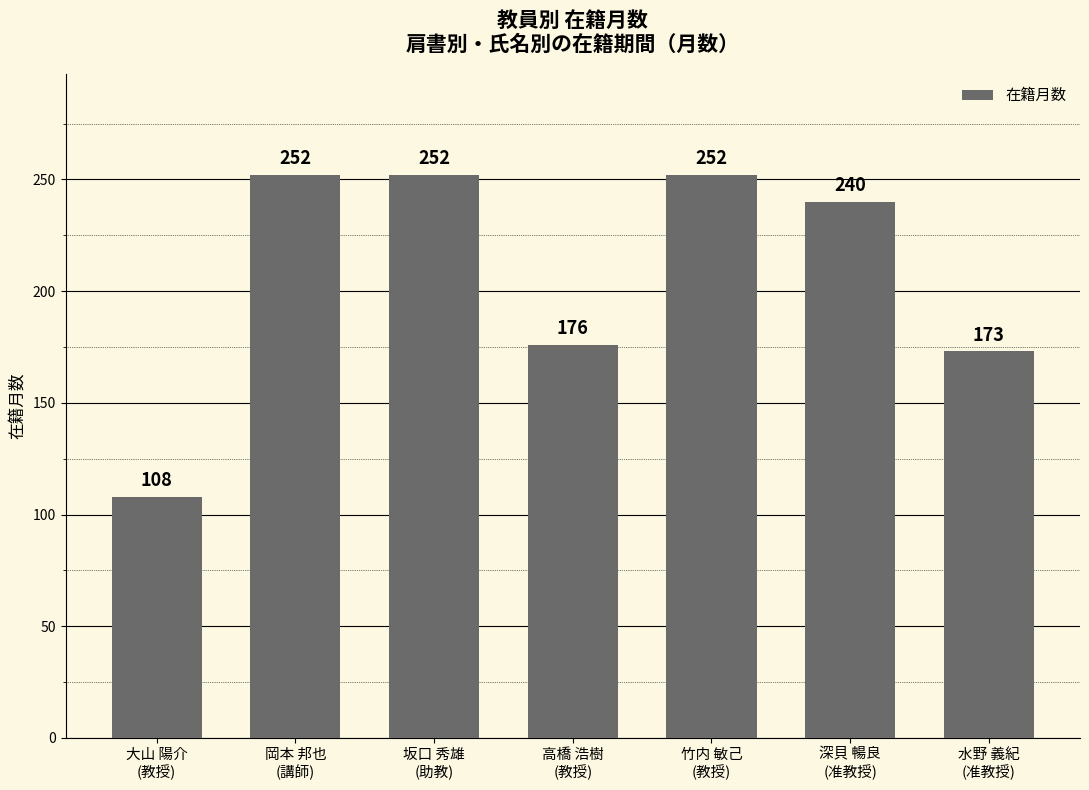

Approximately how many times larger is the value at 深貝 暢良
(准教授) compared to 水野 義紀
(准教授)?

1.4